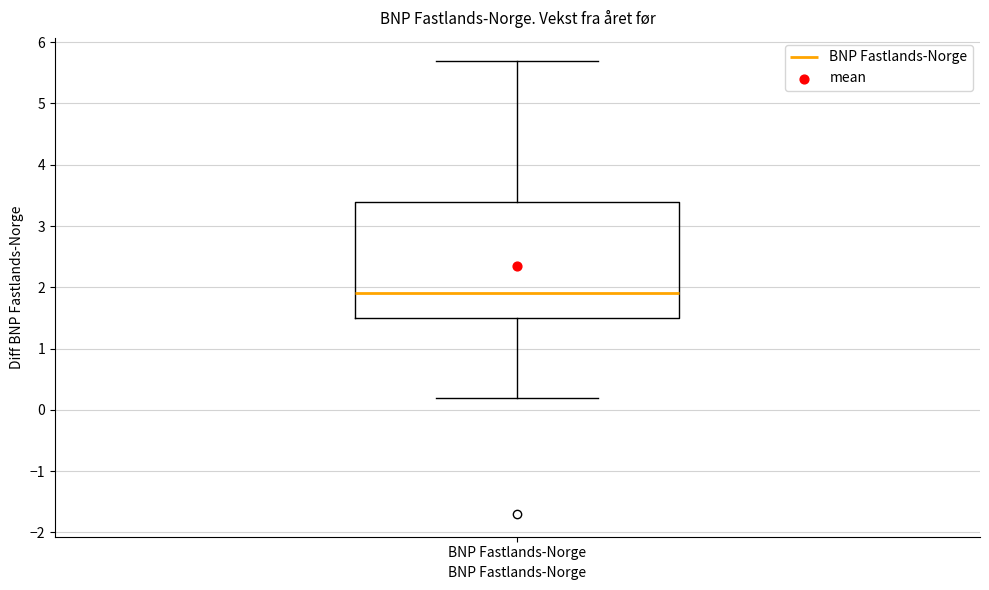

Transcribe this box plot: give where the median line is, the range the box spans, and where the two whiskers end, as read against the y-axis. The values are not printed on the chart, so give them approximately, as read against the axis.

median 1.9, box 1.5 to 3.4, whiskers 0.2 to 5.7